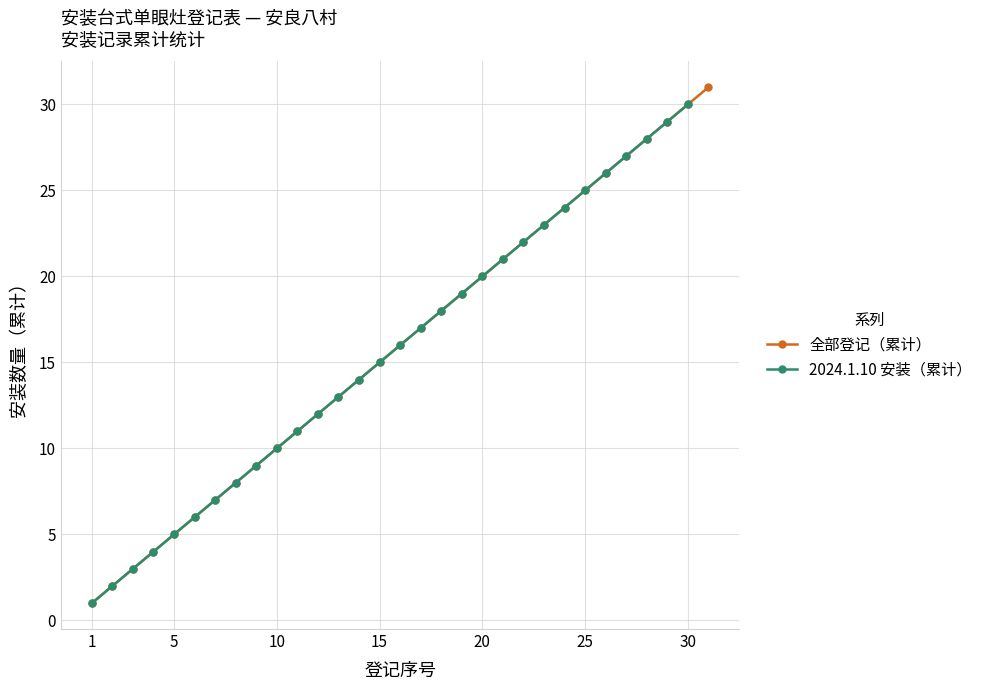

Approximately how many times larger is the value at 27 compared to 31?

0.9